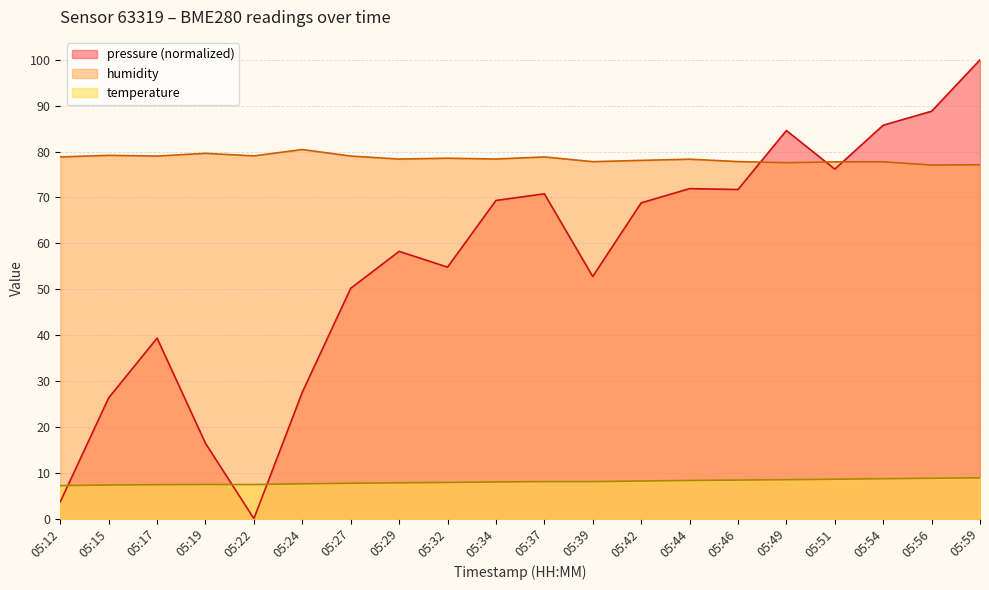

At which label is temperature closest to 8?

05:34